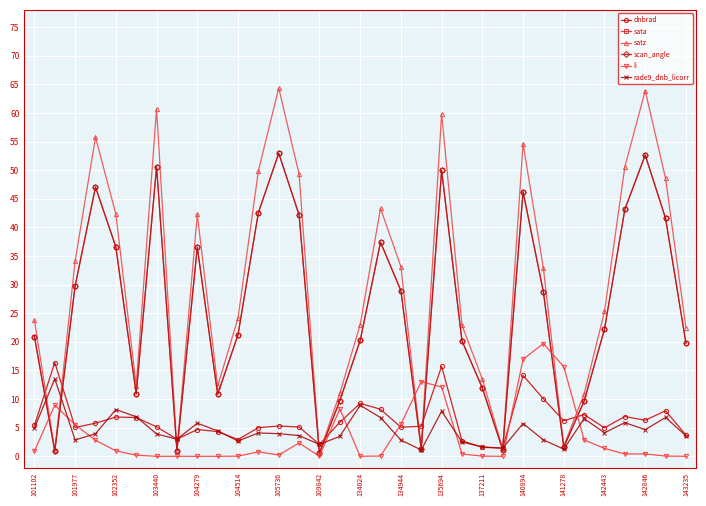

Does the chart have visible grid lines?

Yes